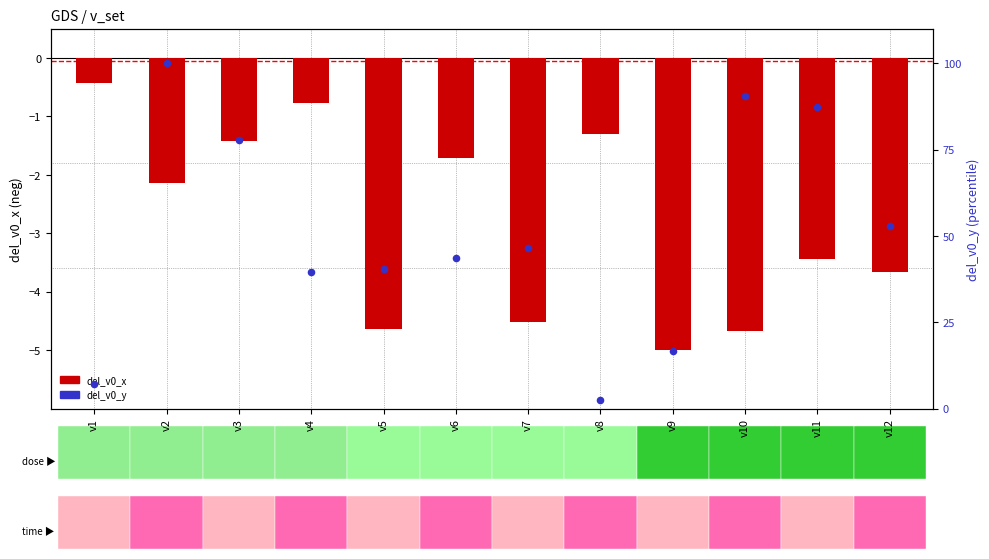

Which series has the largest total across all categories?

del_v0_y